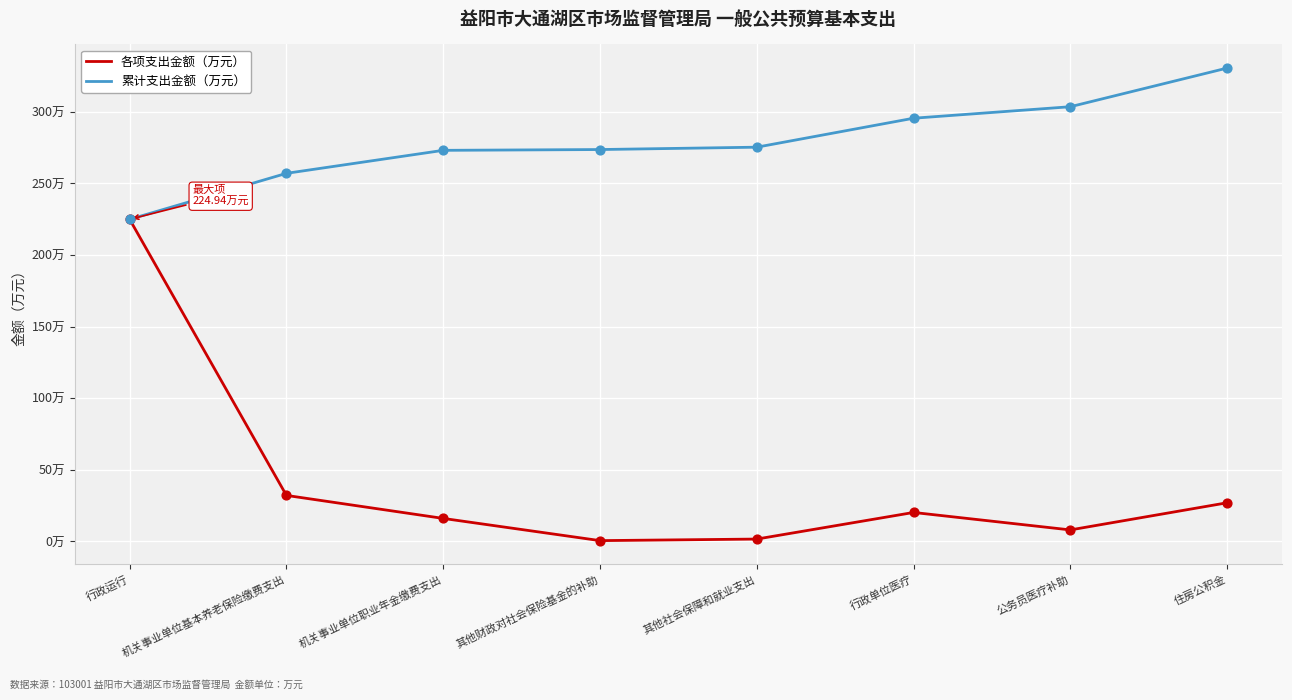

At how many categories does at least one series exceed 245?

7